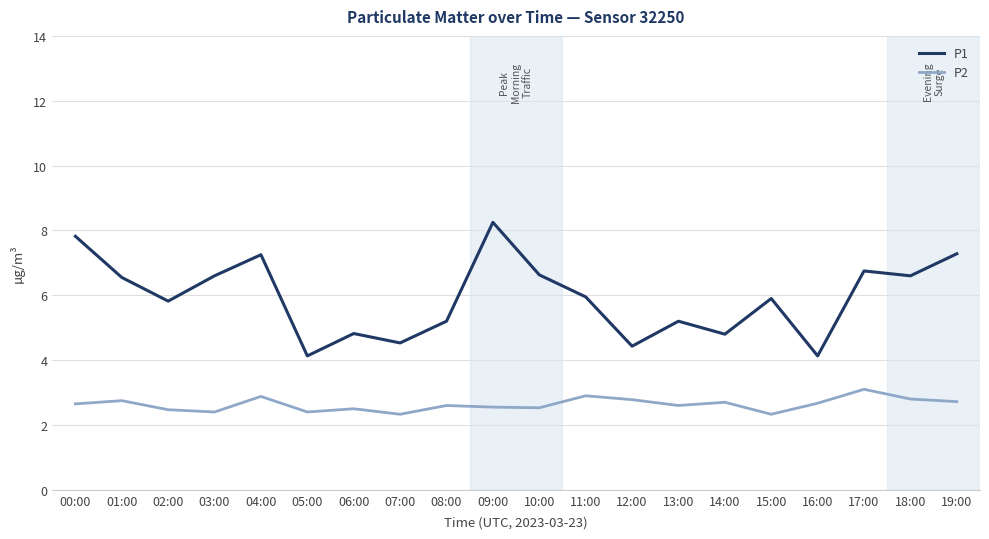

At which category is the sum across all series the highest?

09:00